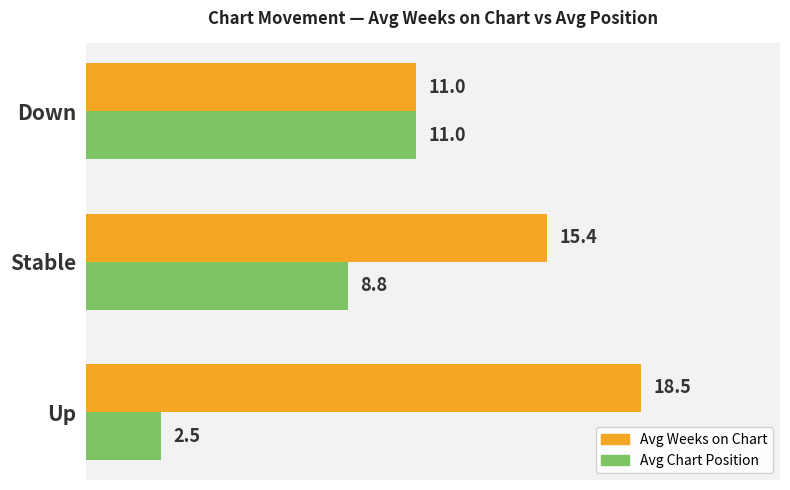

What is the difference between the Avg Weeks on Chart values at Down and Up?

7.5